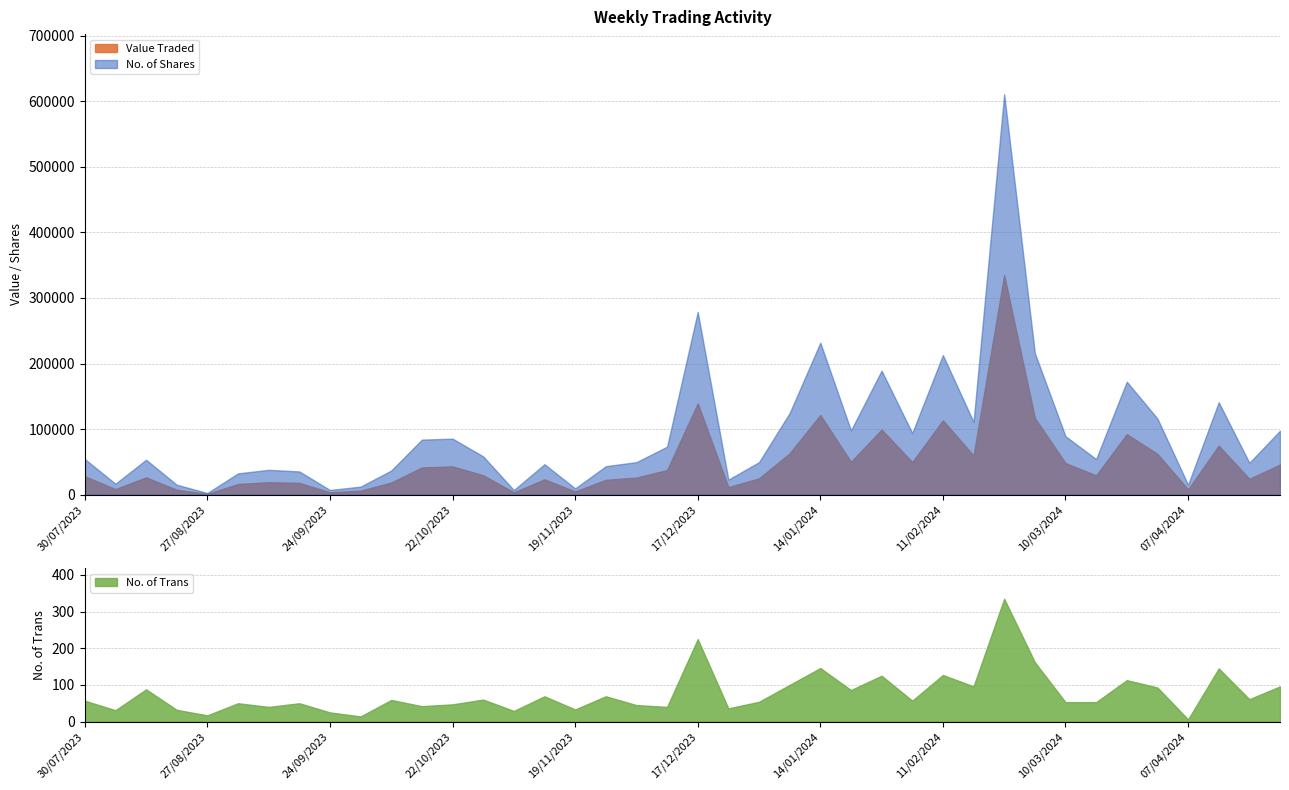

What is the lowest value of the No. of Trans series?

6